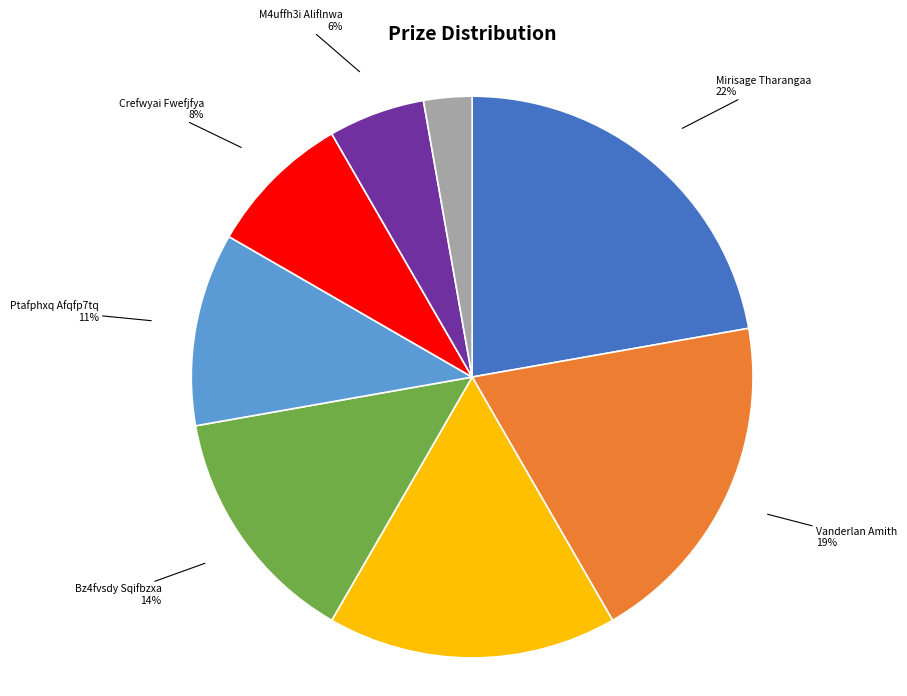

How many slices are in this pie chart?

8